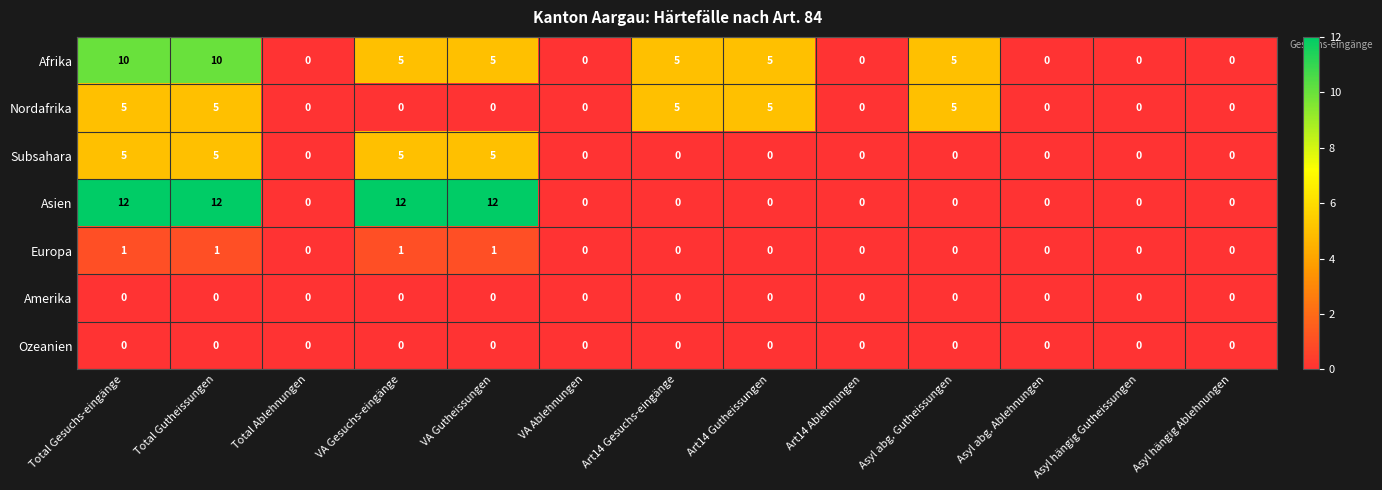

The Ozeanien series shows 0 at Asyl abg. Gutheissungen. True or false?

True